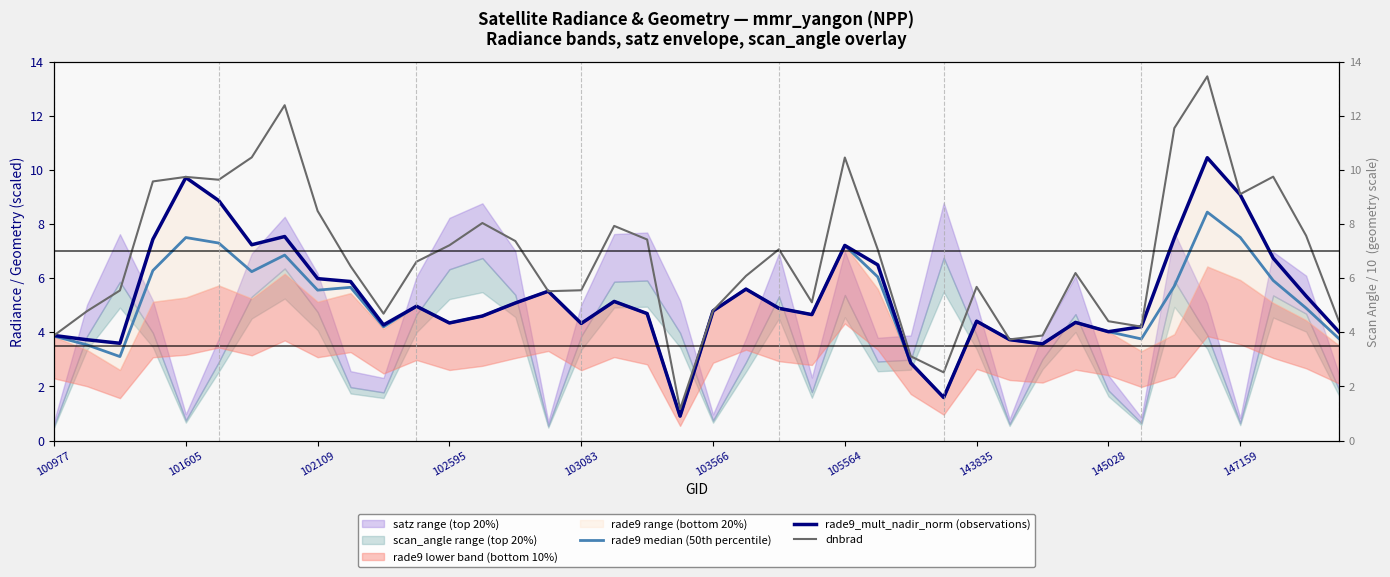

What is the average value of the rade9 median (50th percentile) series?

4.9